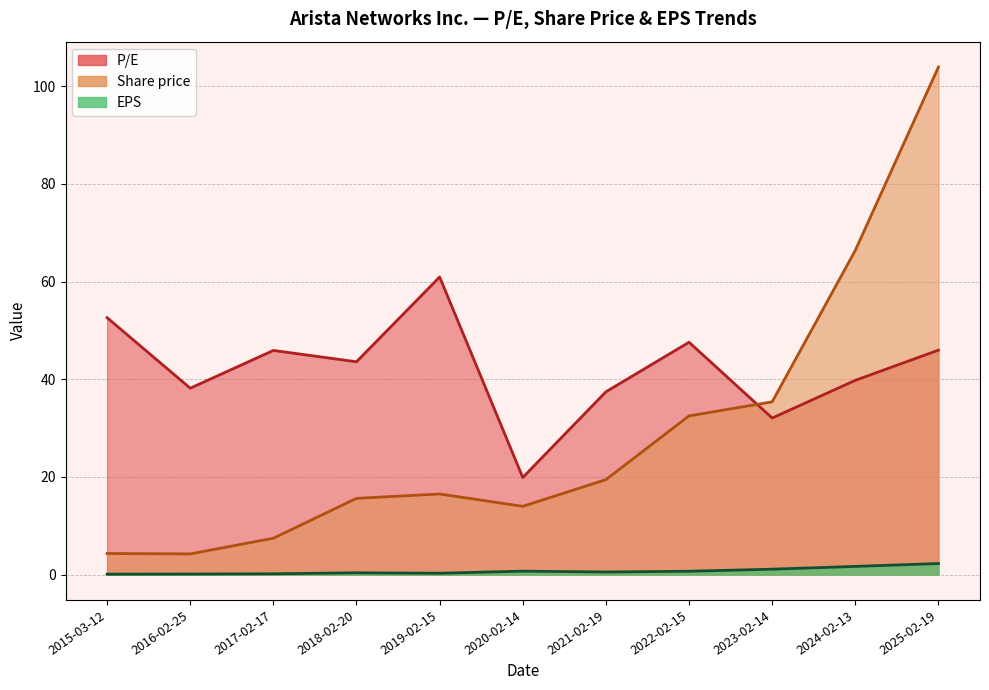

At 2017-02-17, list the series in order from smallest to largest.

EPS, Share price, P/E